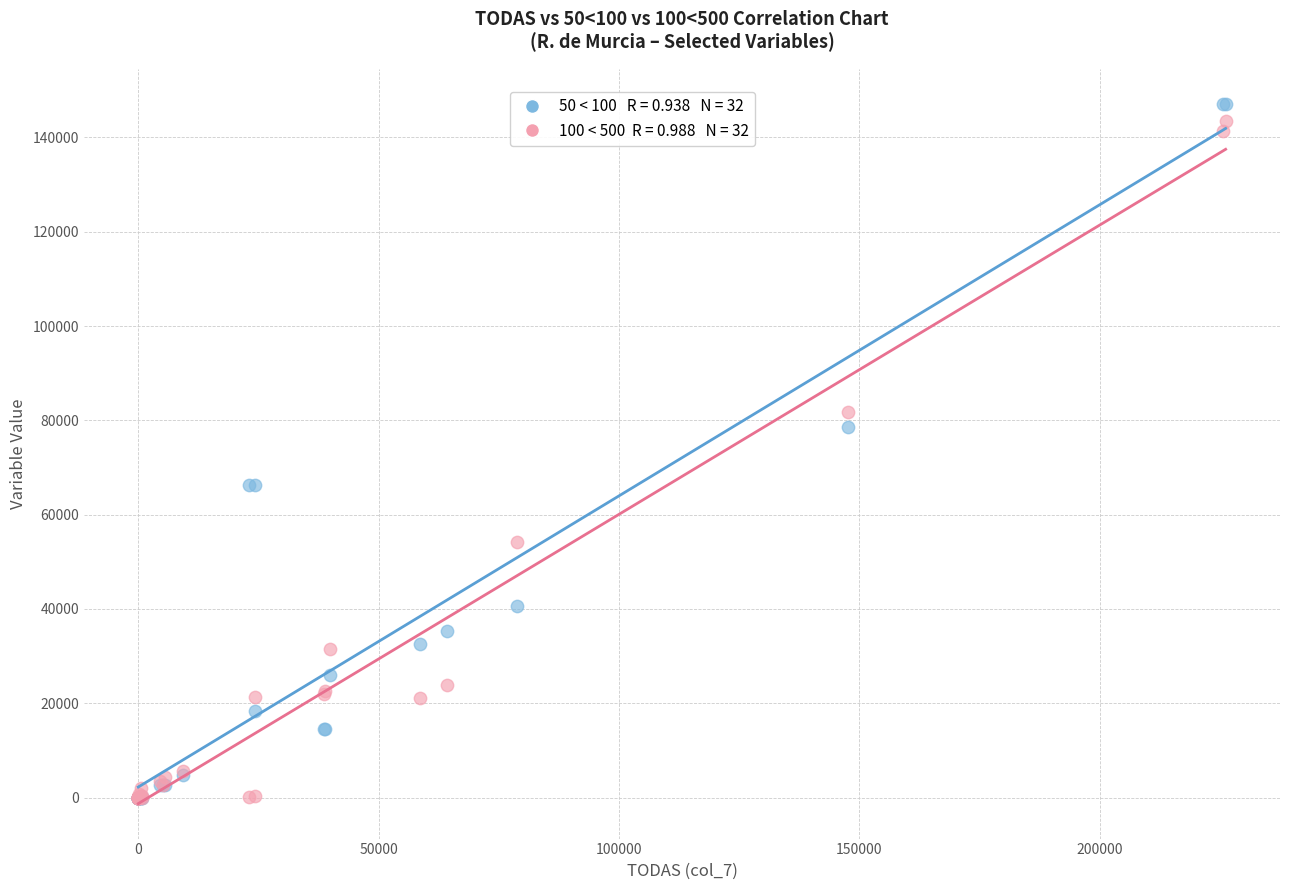

Across all series, what Y value is closest to 73563?

78482.0